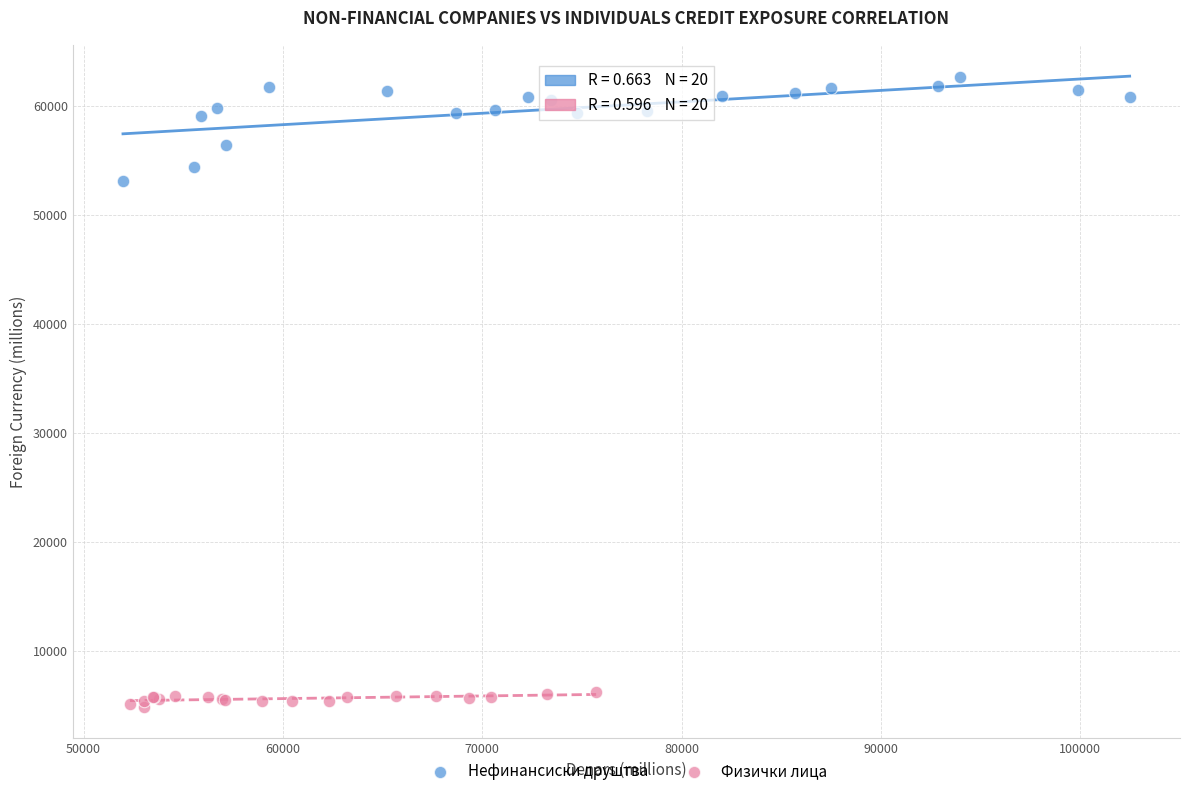

Which series contains the highest Y value?

Нефинансиски друштва